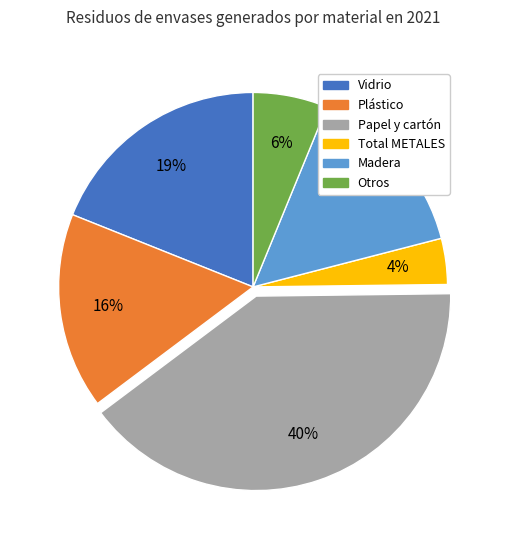

Is it true that Plástico is 16% of the pie?

True